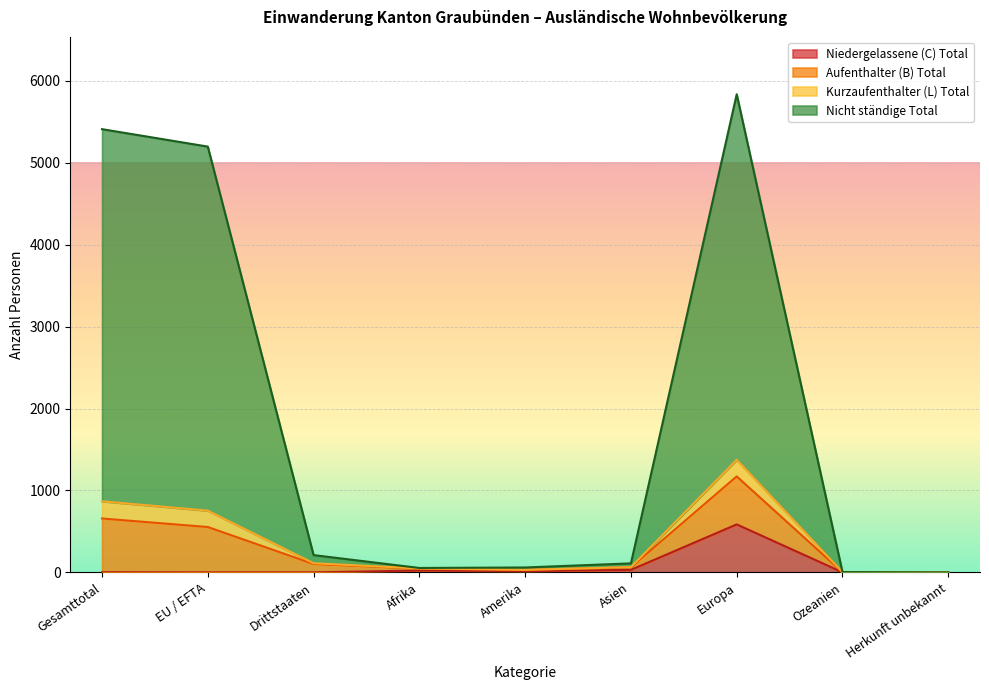

At which label does Niedergelassene (C) Total reach its peak?

Europa